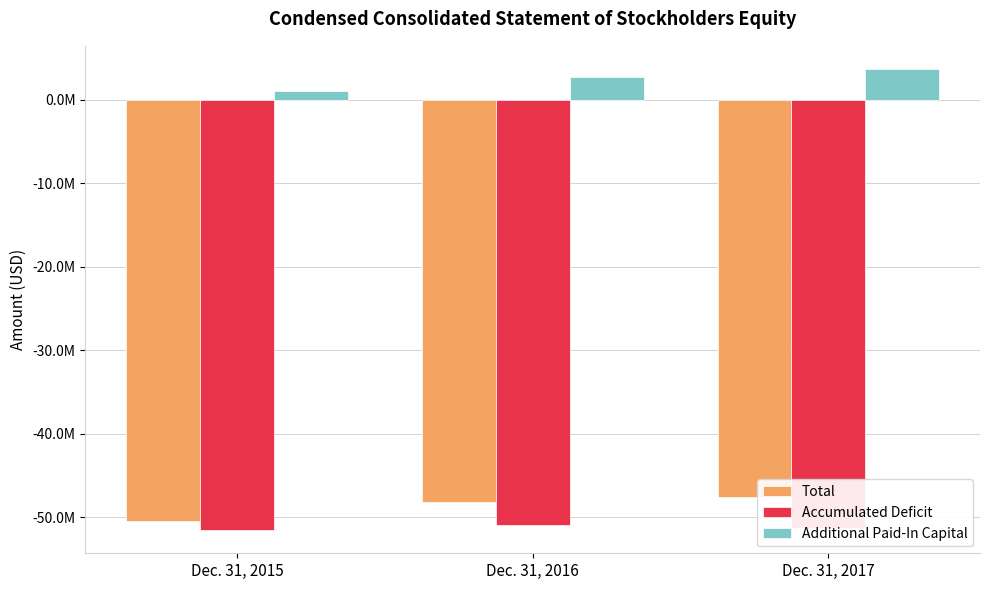

Where does the Total series first go above -48161000?

Dec. 31, 2017